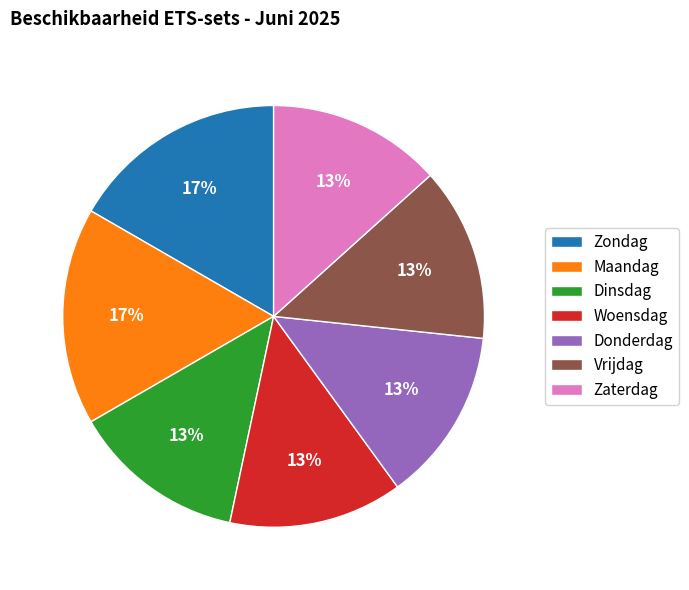

The Donderdag slice represents 38% of the pie. True or false?

False